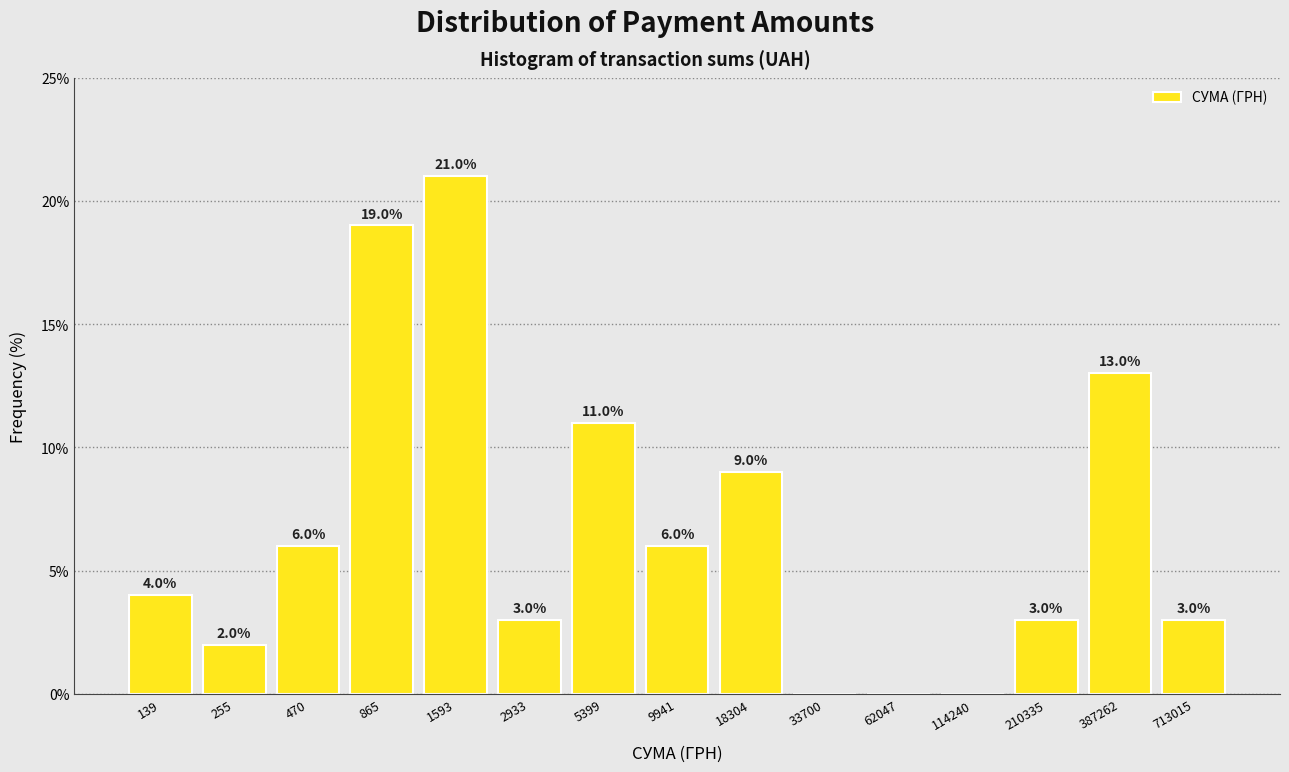

What is the maximum value shown in the chart?

21